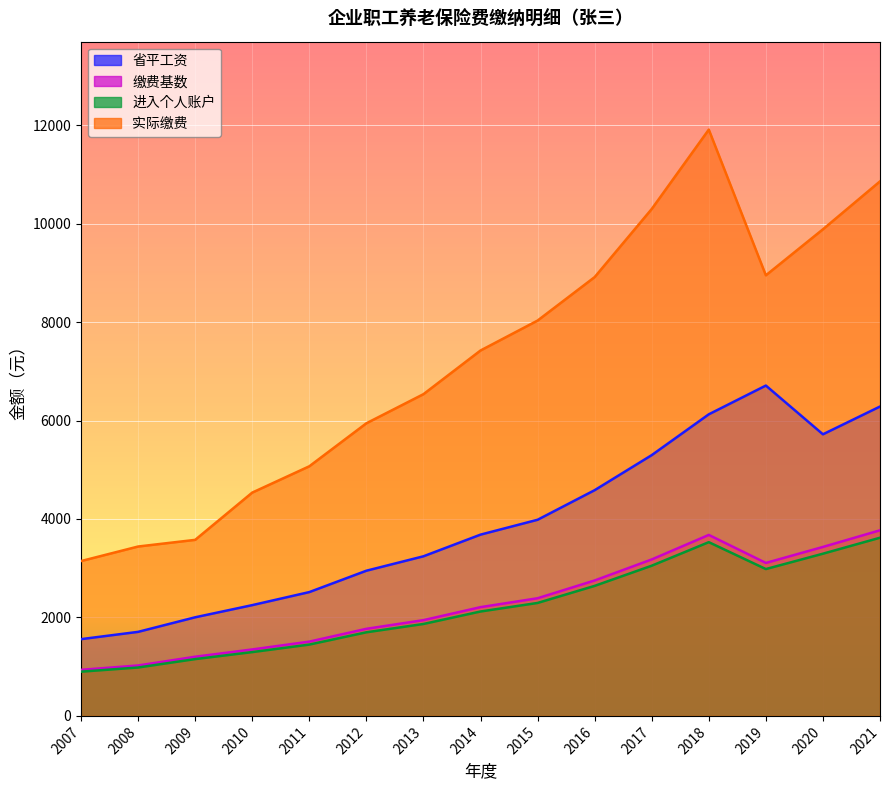

Rank the series by their maximum value, from highest to lowest.

实际缴费, 省平工资, 缴费基数, 进入个人账户